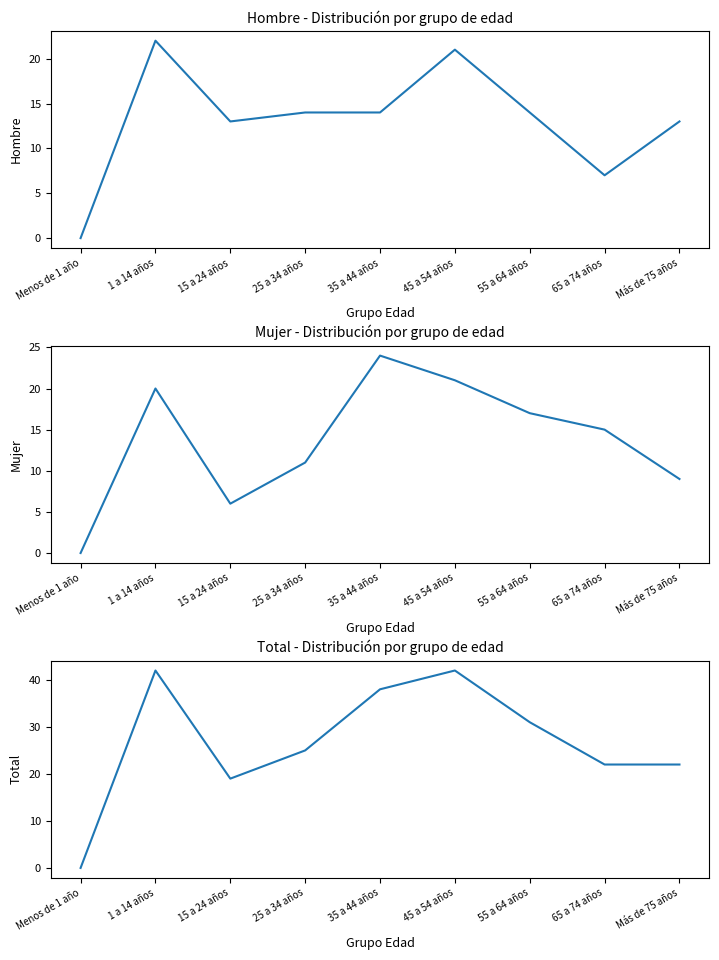

What is the sum of all Hombre values?

118